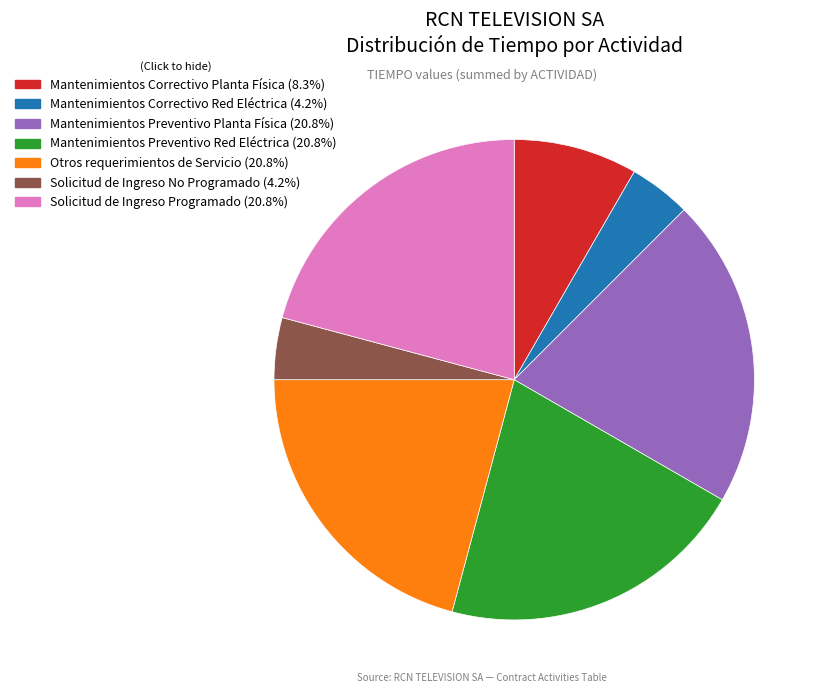

The Mantenimientos Correctivo Red Eléctrica slice represents 4% of the pie. True or false?

True